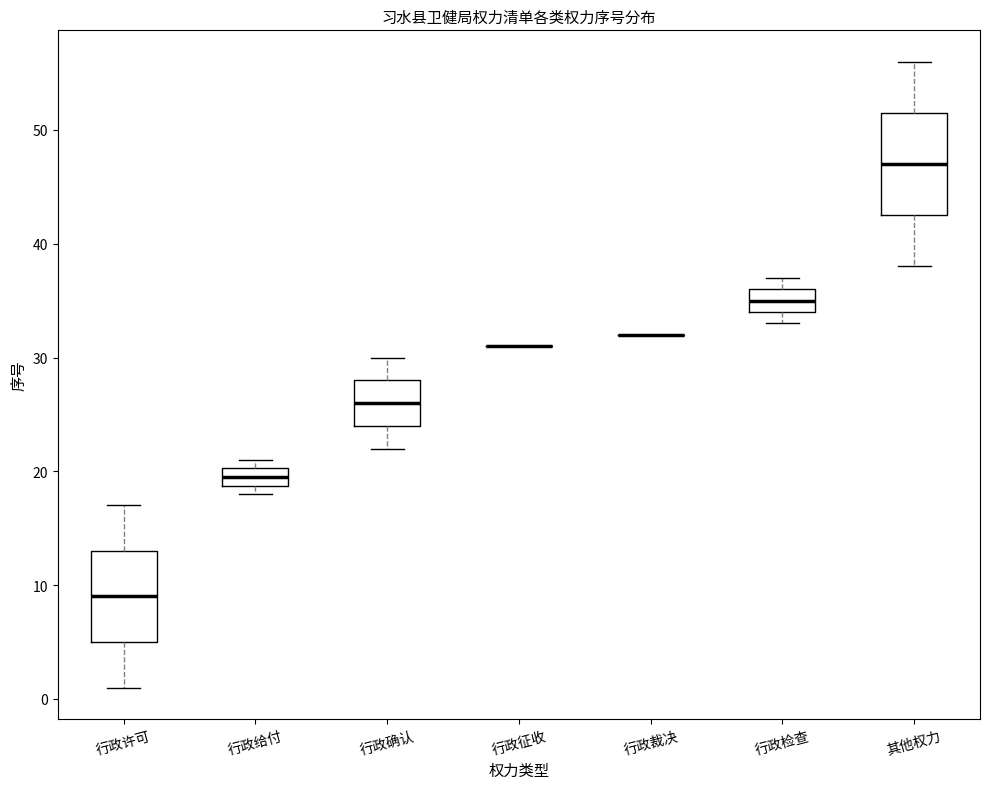

Which box is the tallest, from its lower edge to its upper edge?

其他权力